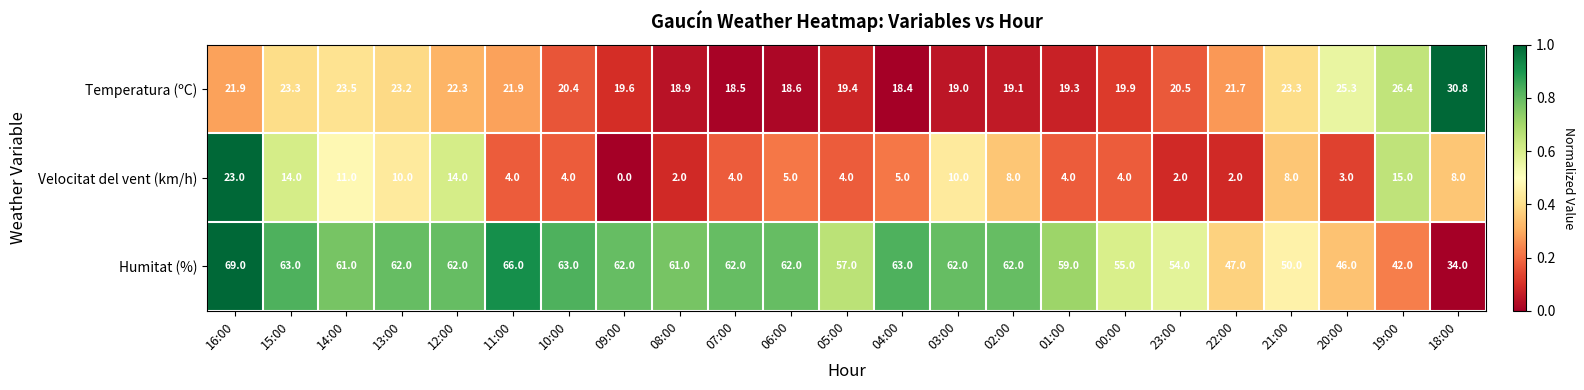

Between 07:00 and 22:00, which series saw the biggest shift?

Humitat (%)